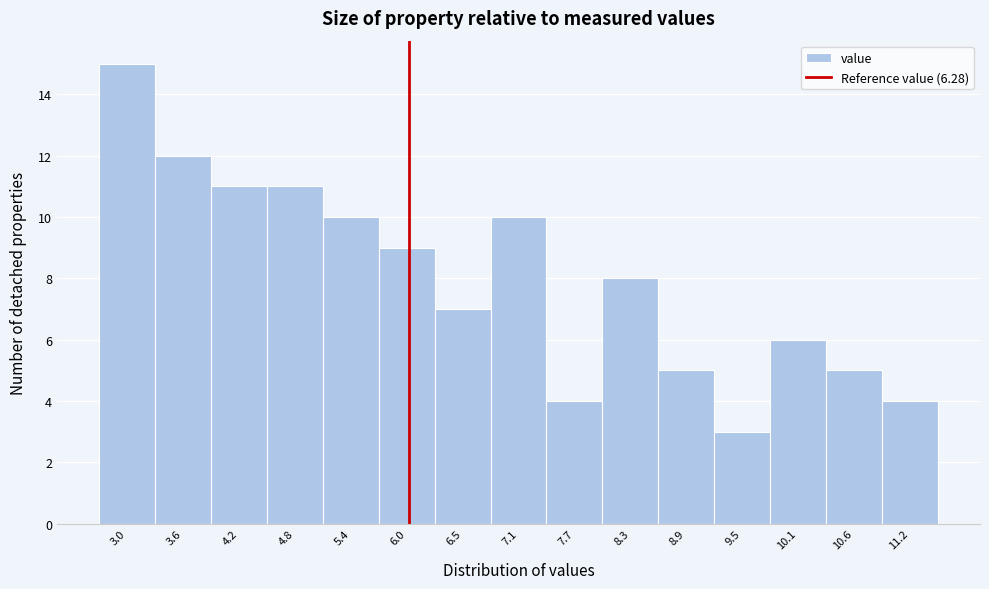

Reading right to left, list all the values displayed in this chart.

11.2=4	10.6=5	10.1=6	9.5=3	8.9=5	8.3=8	7.7=4	7.1=10	6.5=7	6.0=9	5.4=10	4.8=11	4.2=11	3.6=12	3.0=15